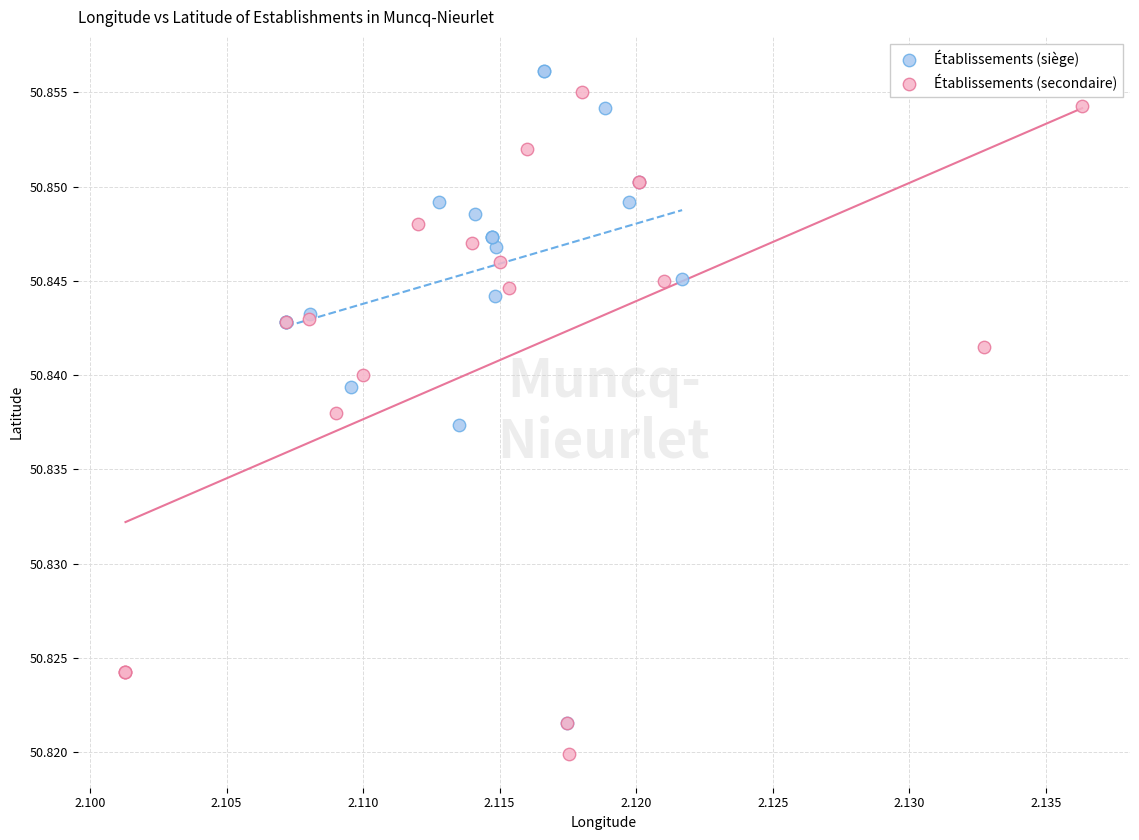

Which series reaches the minimum Y coordinate?

Établissements (secondaire)